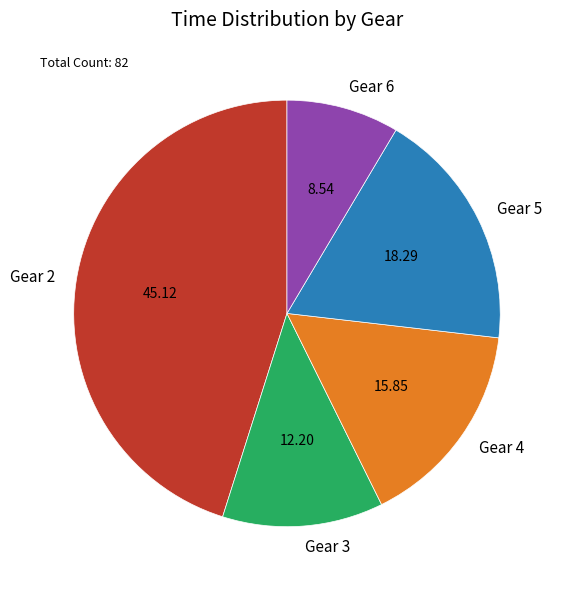

What is the ratio of the value at Gear 5 to the value at Gear 3?

1.5